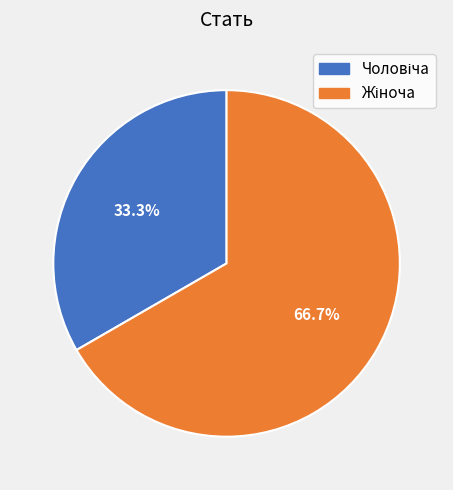

Does any single category account for the majority?

Yes